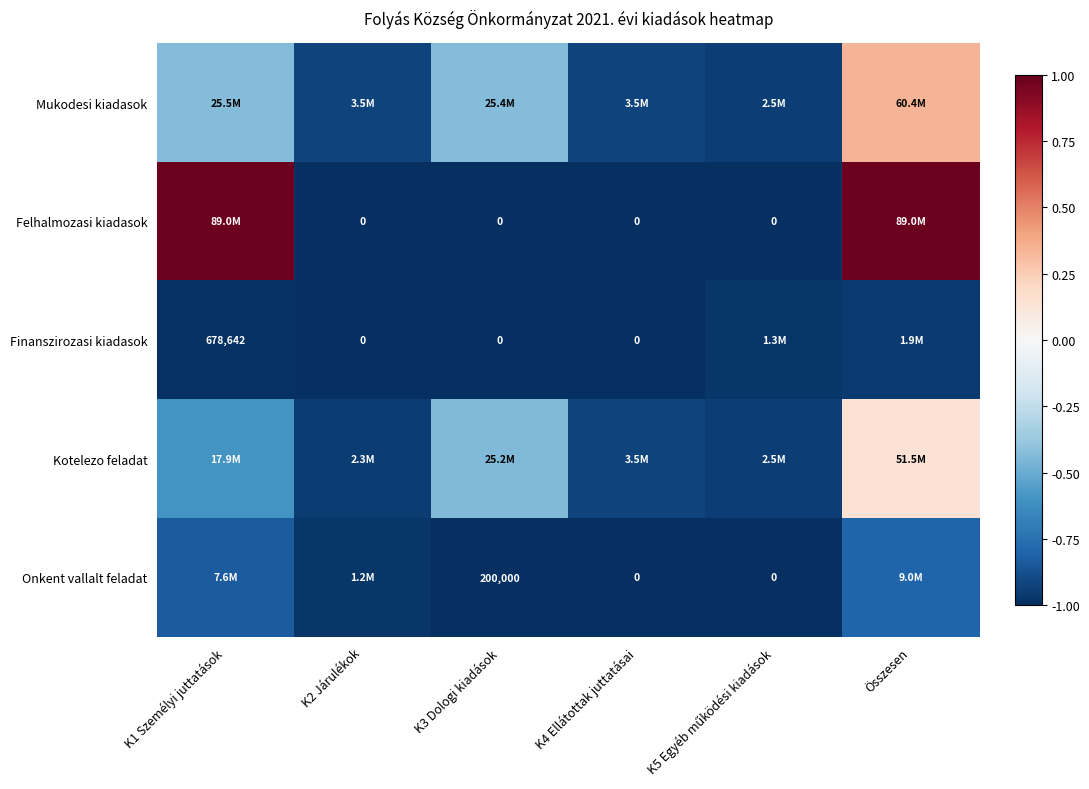

At K3 Dologi kiadások, list the series in order from smallest to largest.

Felhalmozasi kiadasok, Finanszirozasi kiadasok, Onkent vallalt feladat, Kotelezo feladat, Mukodesi kiadasok